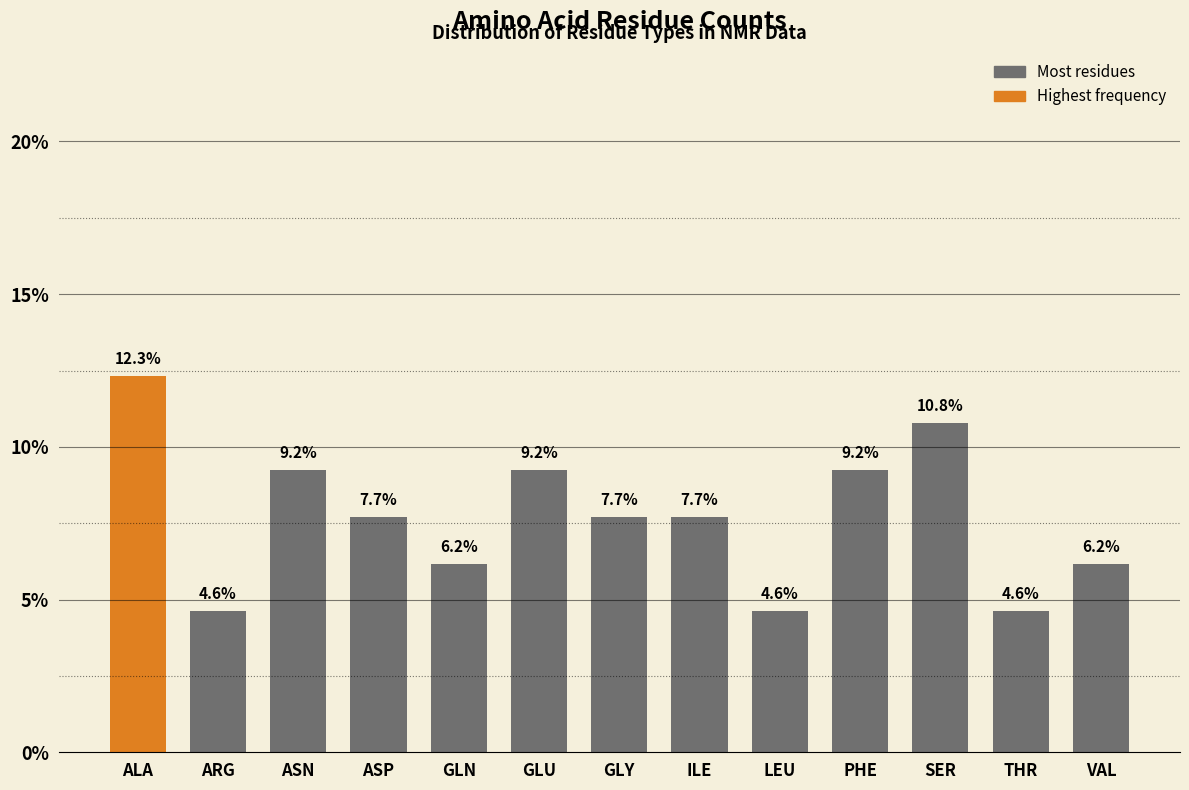

What is the greatest value displayed?

12.3